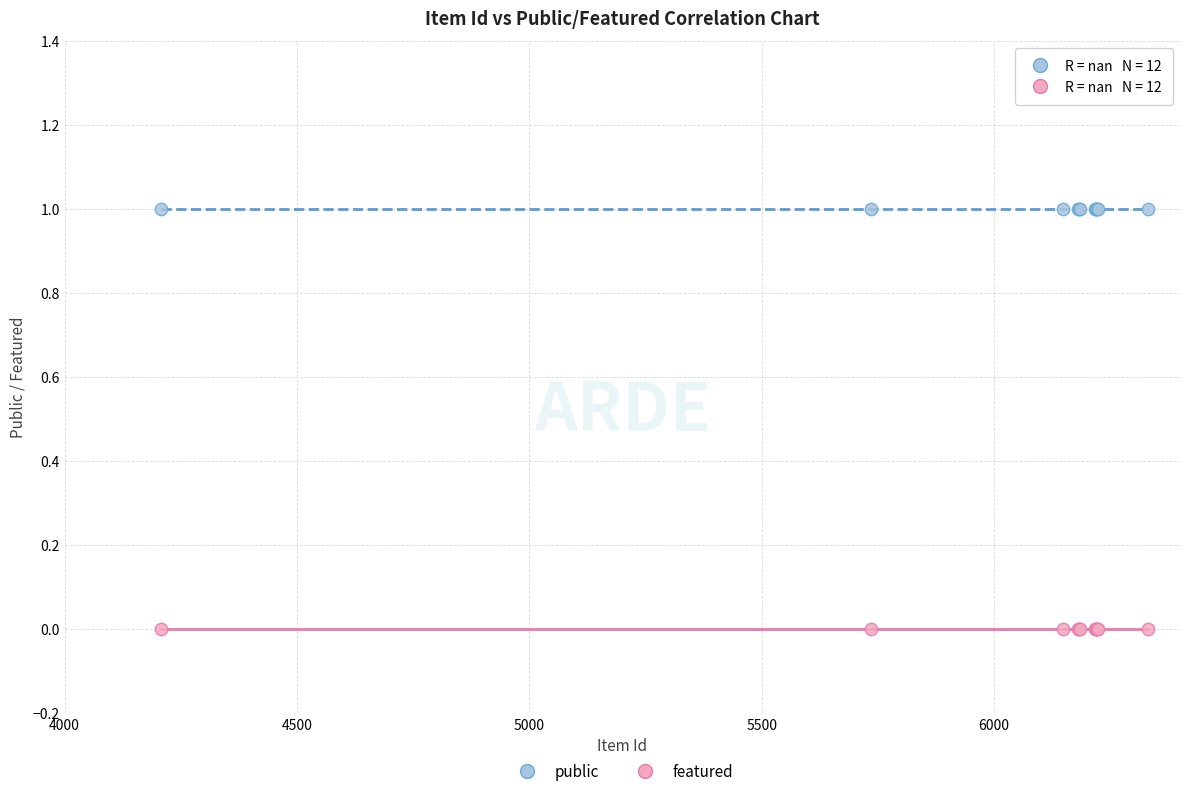

Which series reaches the minimum Y coordinate?

featured